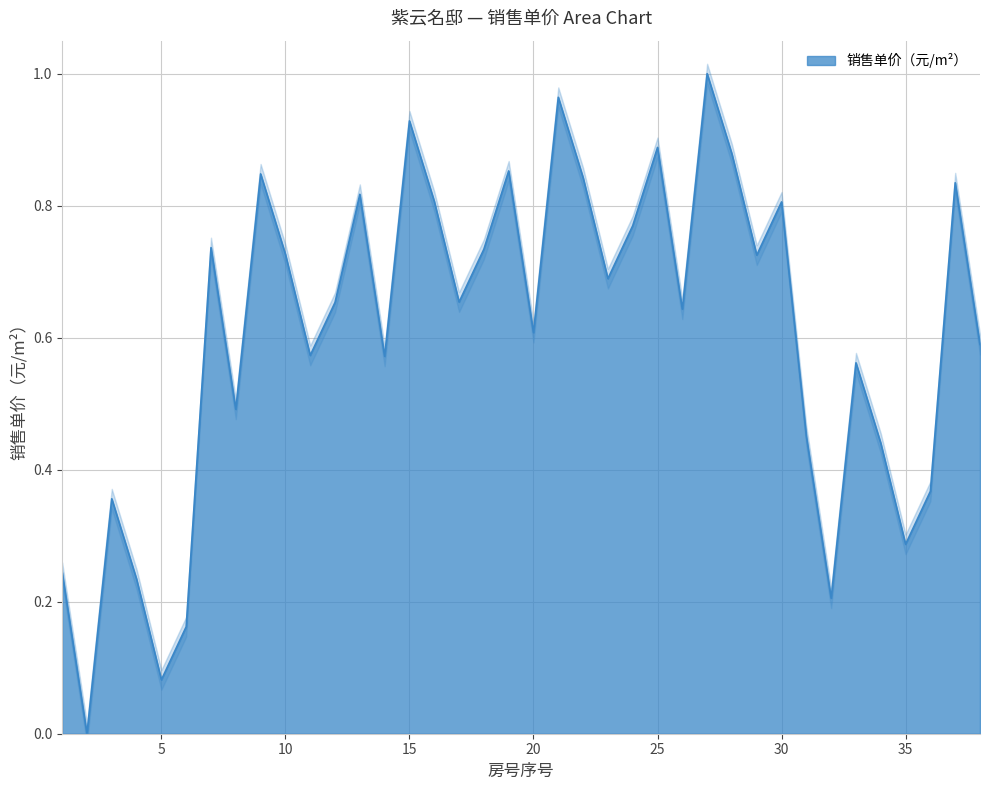

What is the difference between the maximum and minimum values?

1.0